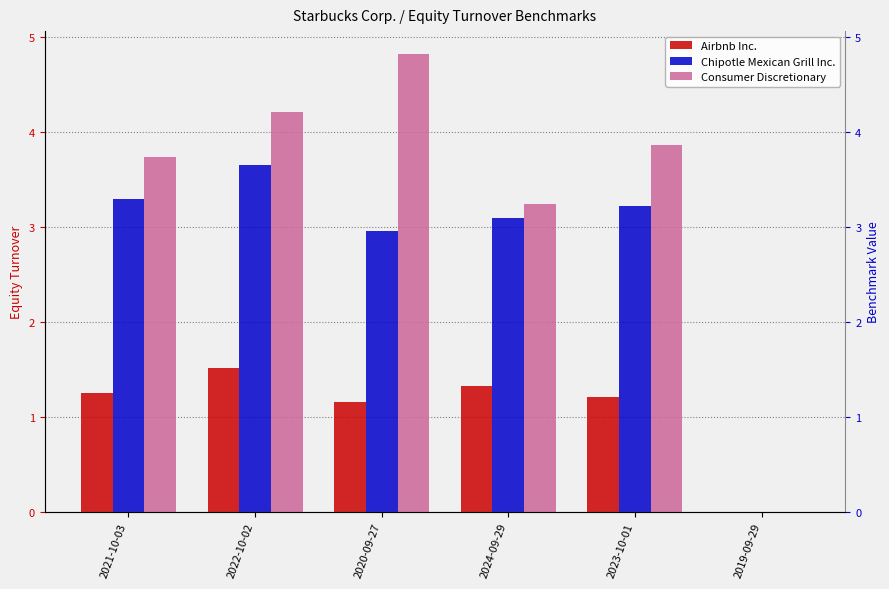

Count the Airbnb Inc. values in the range 1 to 2.

5